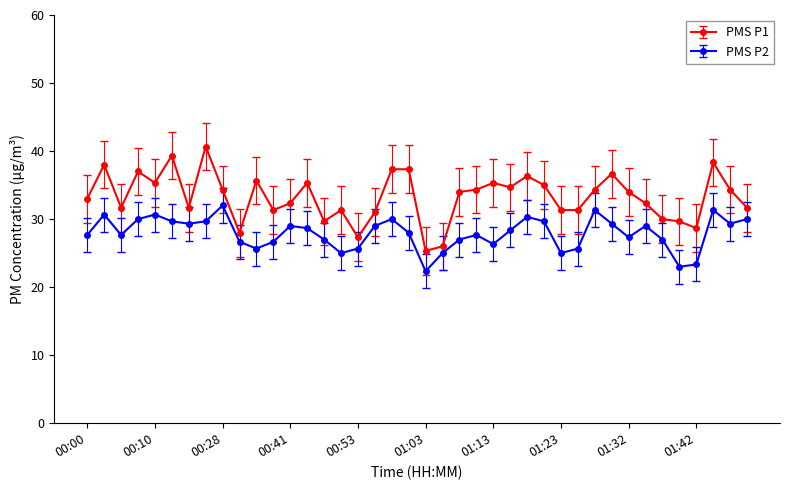

List the series in order of their overall mean, highest first.

PMS P1, PMS P2